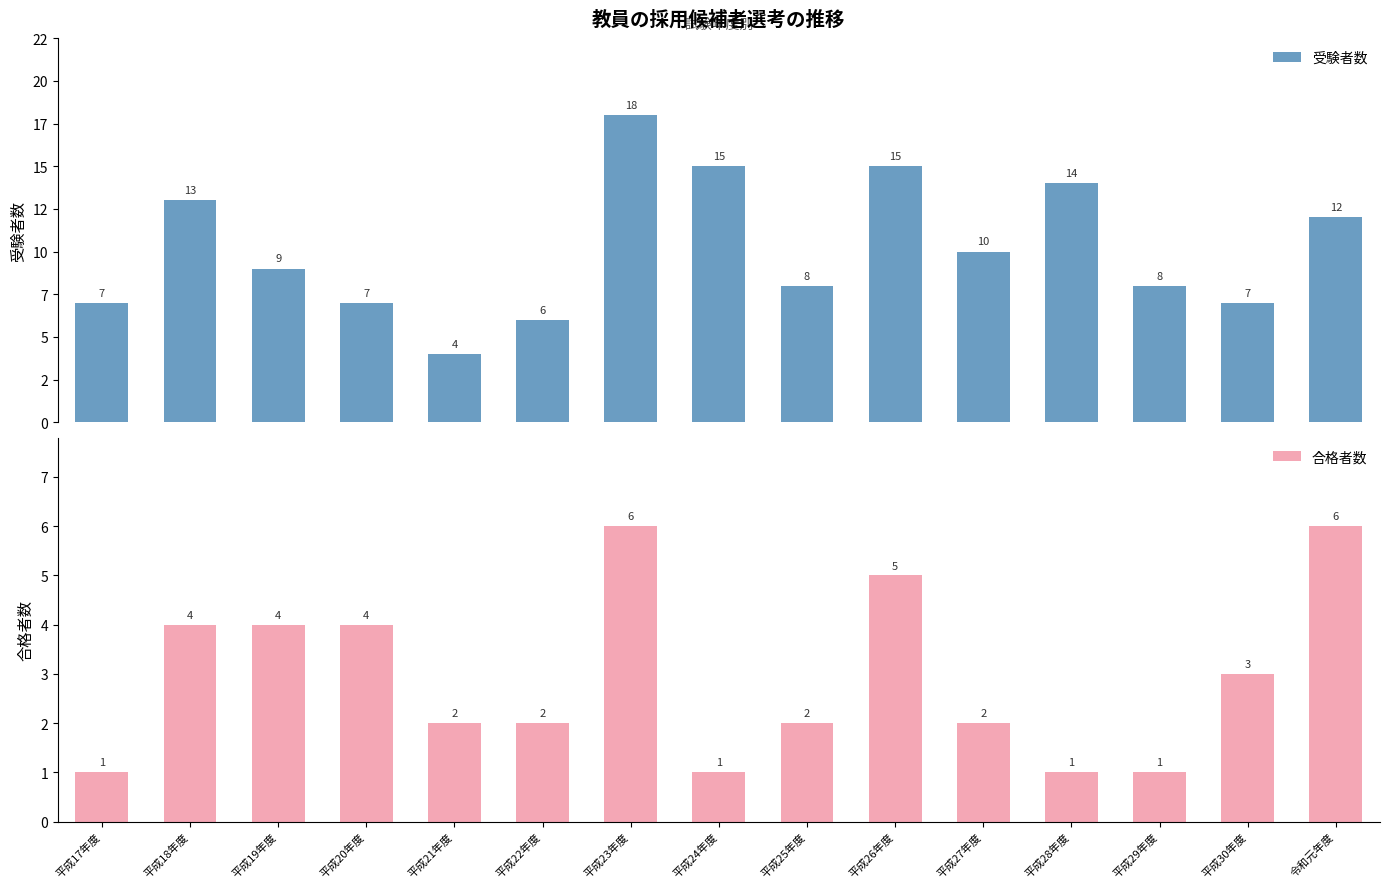

Are the bars grouped side by side (vs. stacked)?

Yes